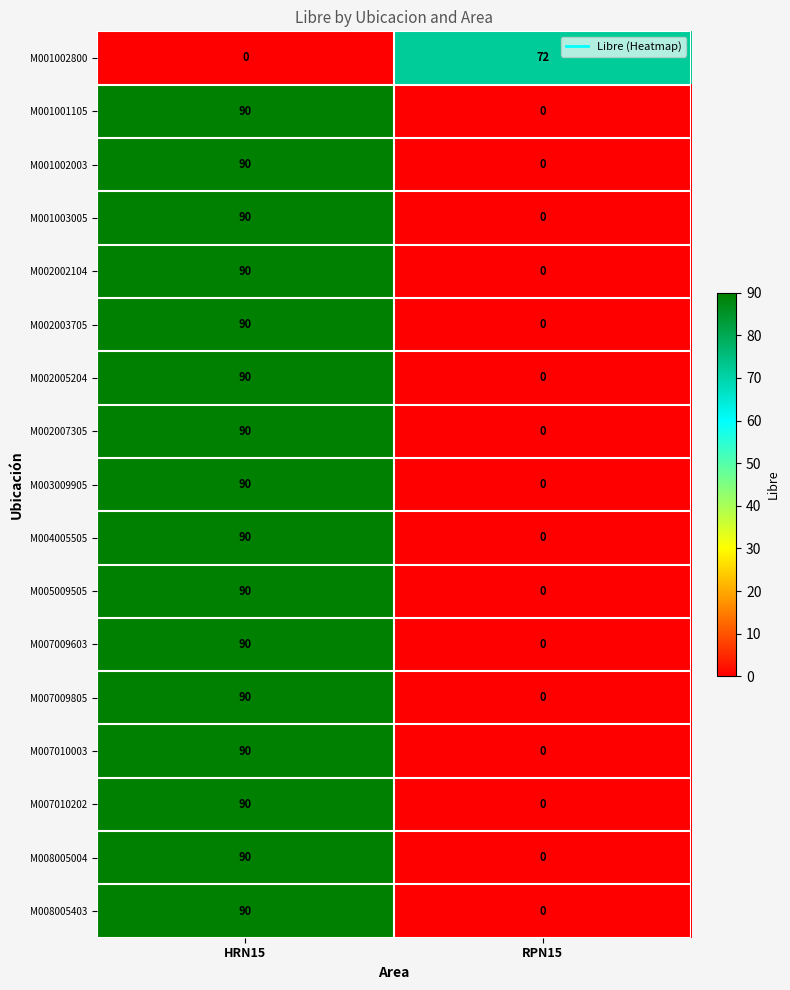

What is the approximate value of M003009905 at HRN15, to the nearest 5?

90